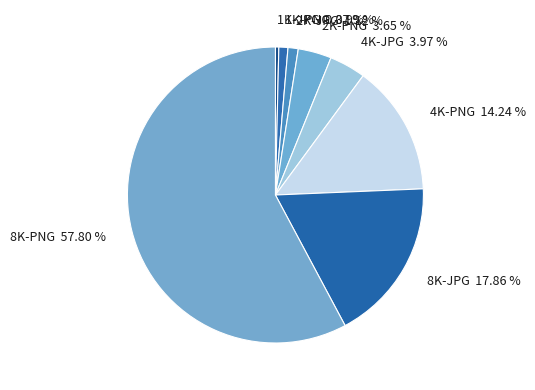

Approximately how many times larger is the value at 1K-JPG compared to 1K-PNG?

0.4